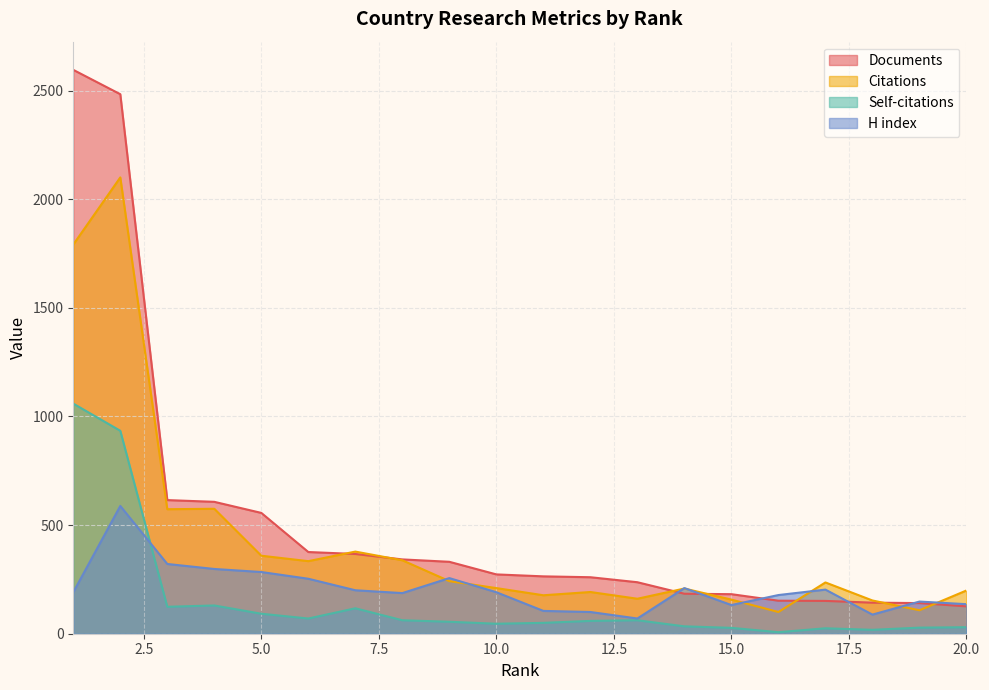

What is the smallest value displayed?

7